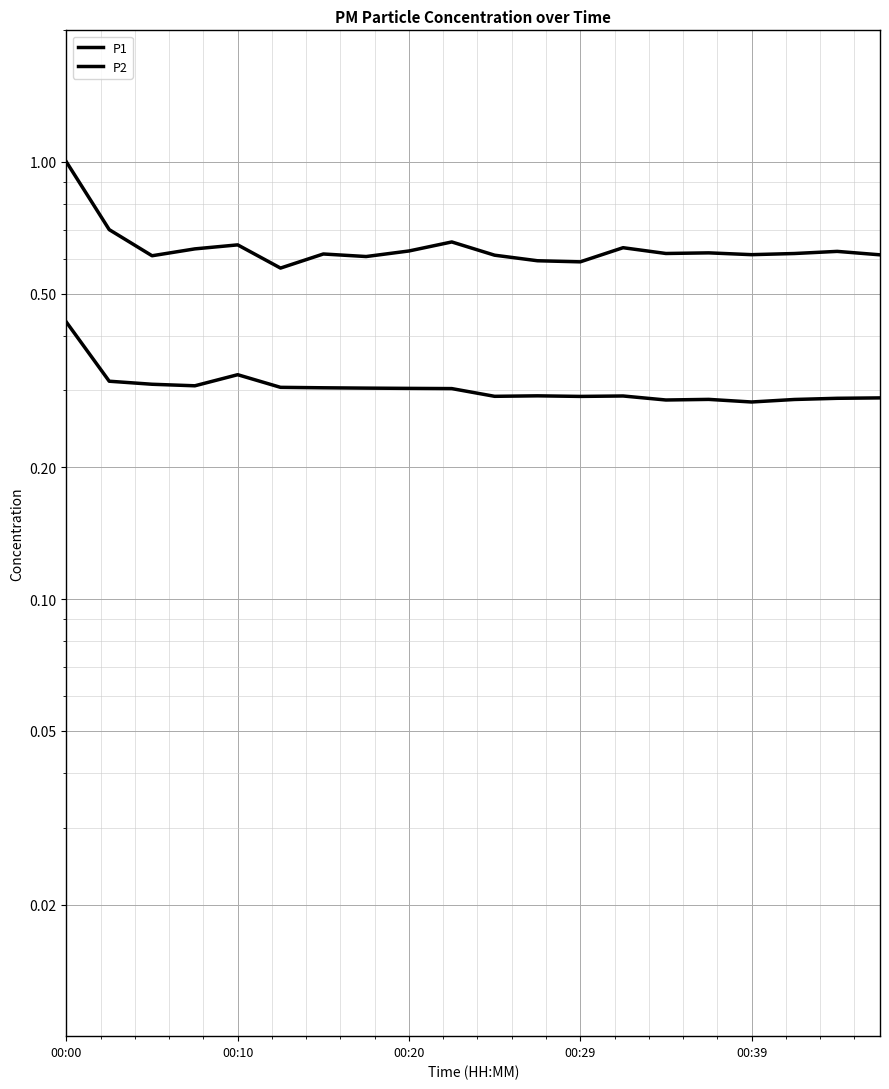

True or false: P2 and P1 intersect in this chart.

False